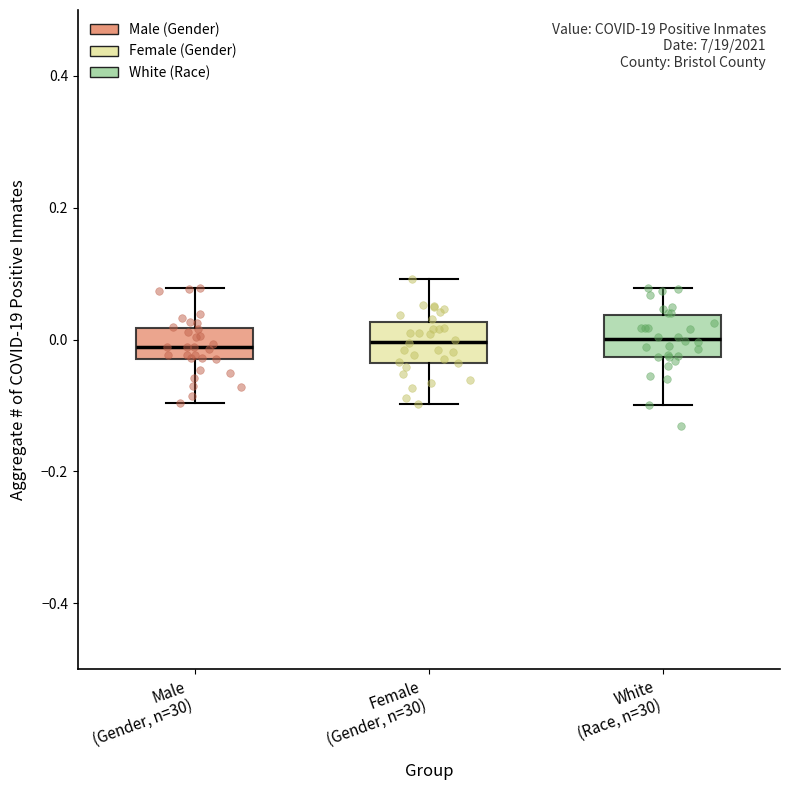

Where is the lower edge of the box for Female (Gender, n=30) on the y-axis? The values are not printed on the chart, so give them approximately, as read against the axis.

-0.04